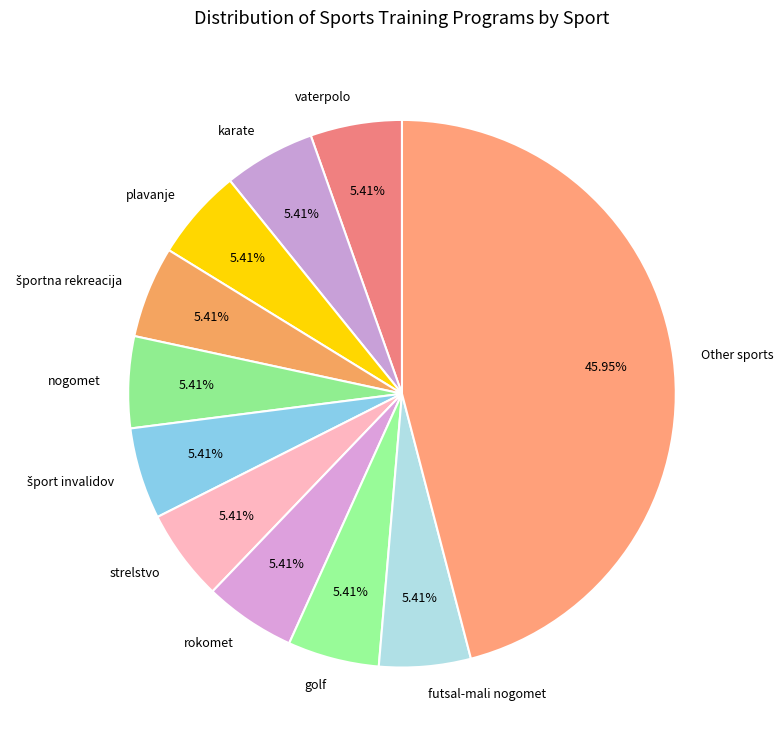

Does futsal-mali nogomet account for over 50% of the chart?

No